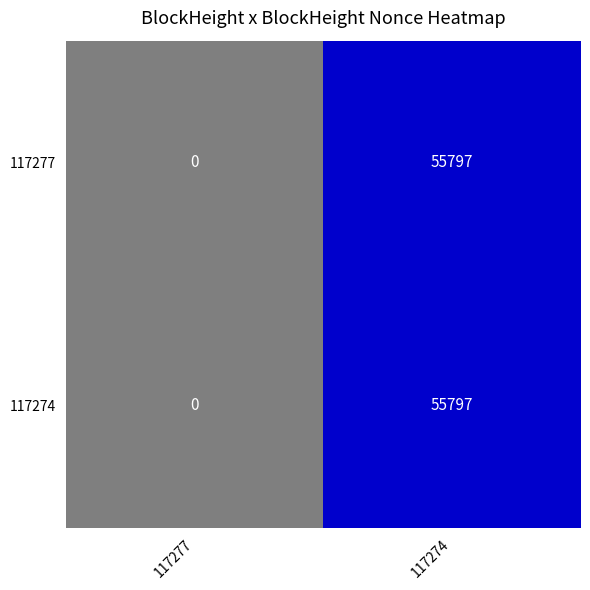

At which label is 117274 closest to 27898?

117277